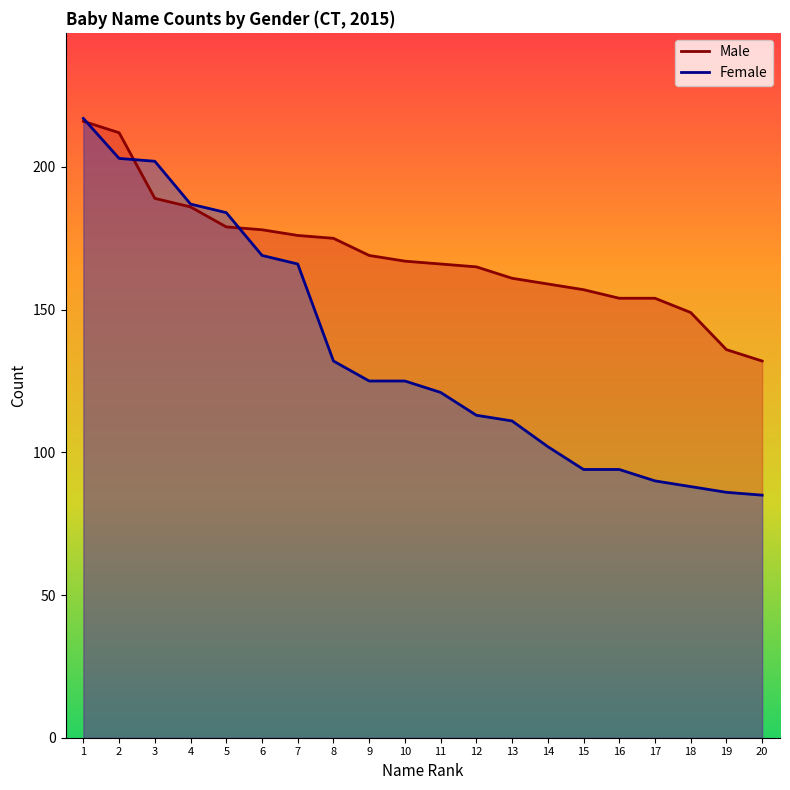

Reading left to right, transcribe all the data shown in this chart.

Male: 216	212	189	186	179	178	176	175	169	167	166	165	161	159	157	154	154	149	136	132
Female: 217	203	202	187	184	169	166	132	125	125	121	113	111	102	94	94	90	88	86	85